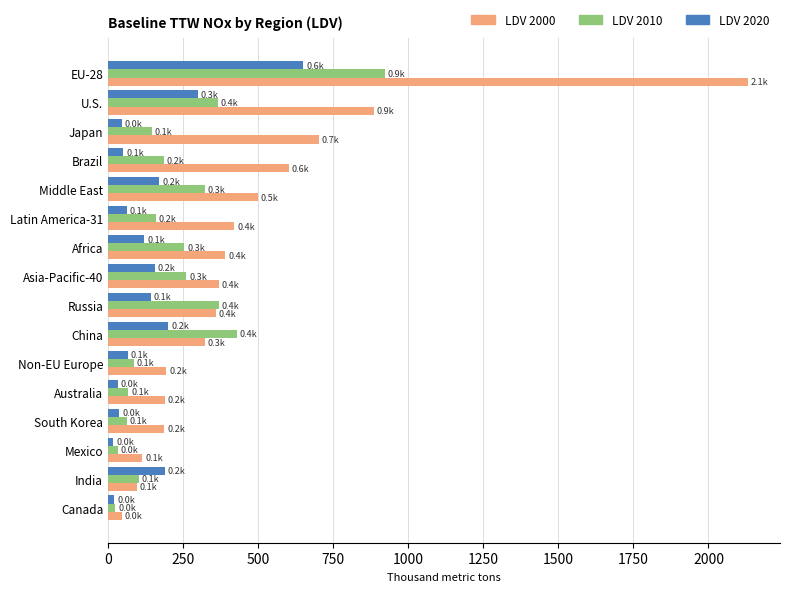

List the series in order of their peak value, highest first.

LDV 2000, LDV 2010, LDV 2020